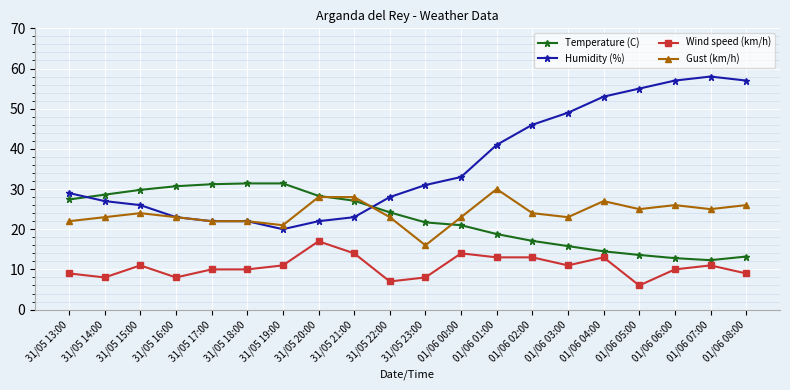

True or false: Humidity (%) has a value of 19.2 at 01/06 02:00.

False